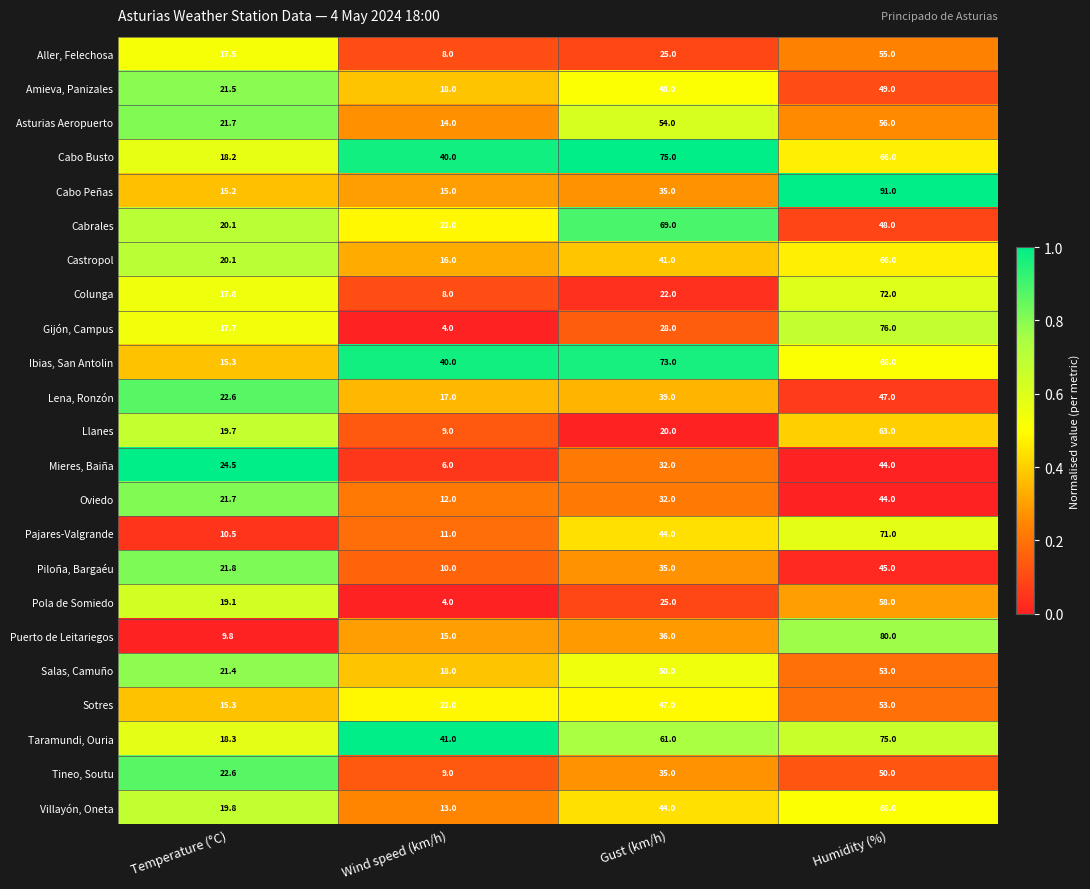

Which category has the highest value across all series?

Humidity (%)